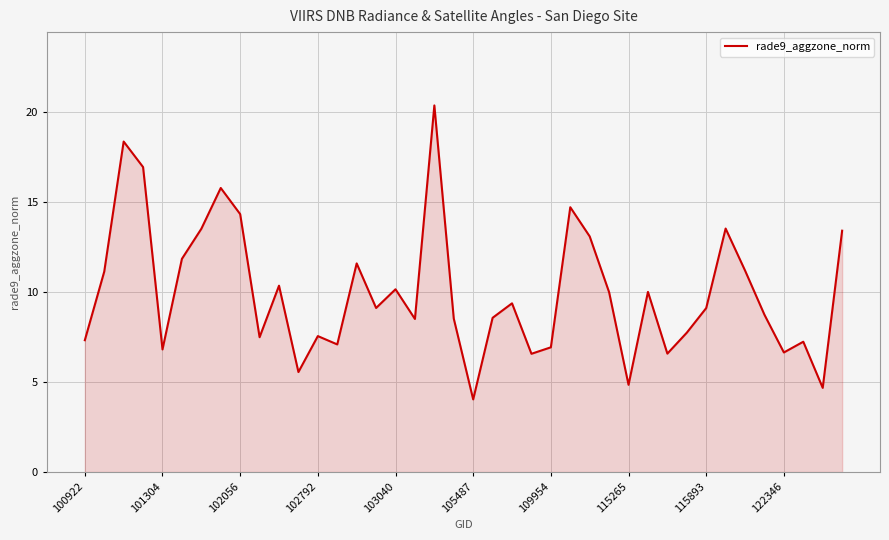

What is the greatest value displayed?

20.4